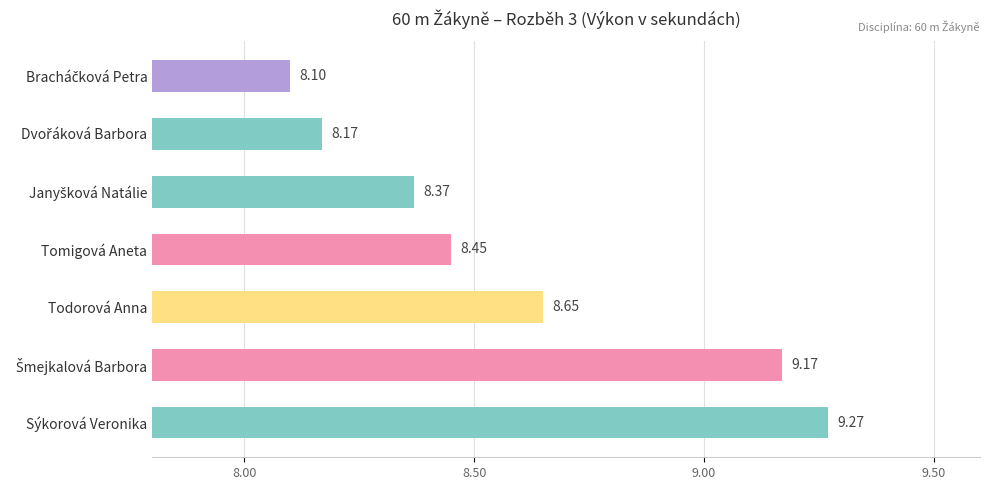

True or false: the data shows 1.5 at Todorová Anna.

False